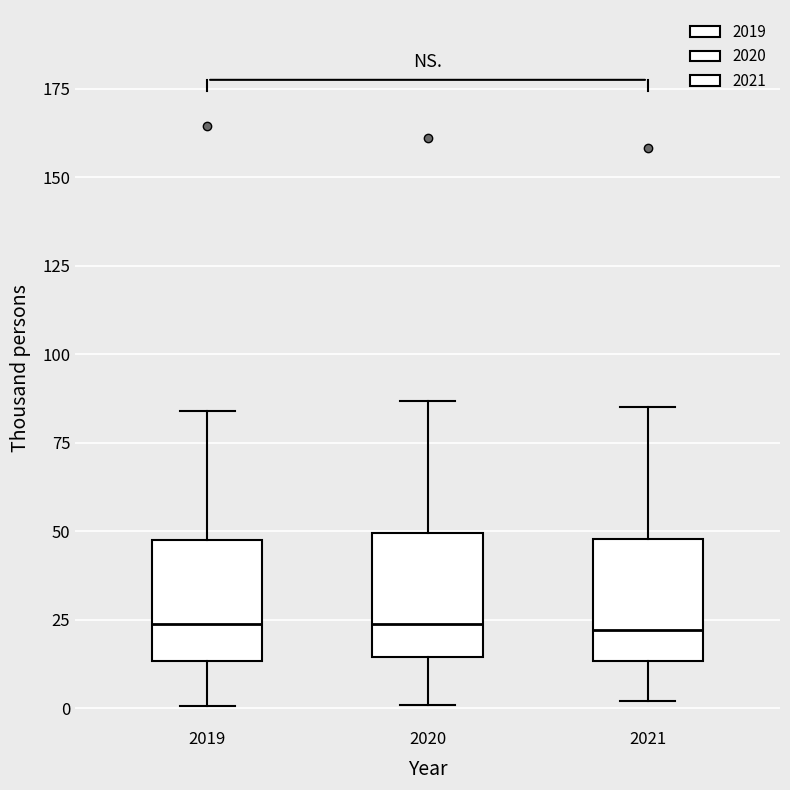

Reading left to right, transcribe this box plot: for each box, give where its median line is, the range the box spans, and where its two whiskers end, as read against the y-axis. The values are not printed on the chart, so give them approximately, as read against the axis.

2019: median 25, box 15 to 50, whiskers 0 to 85
2020: median 25, box 15 to 50, whiskers 0 to 85
2021: median 20, box 15 to 50, whiskers 0 to 85